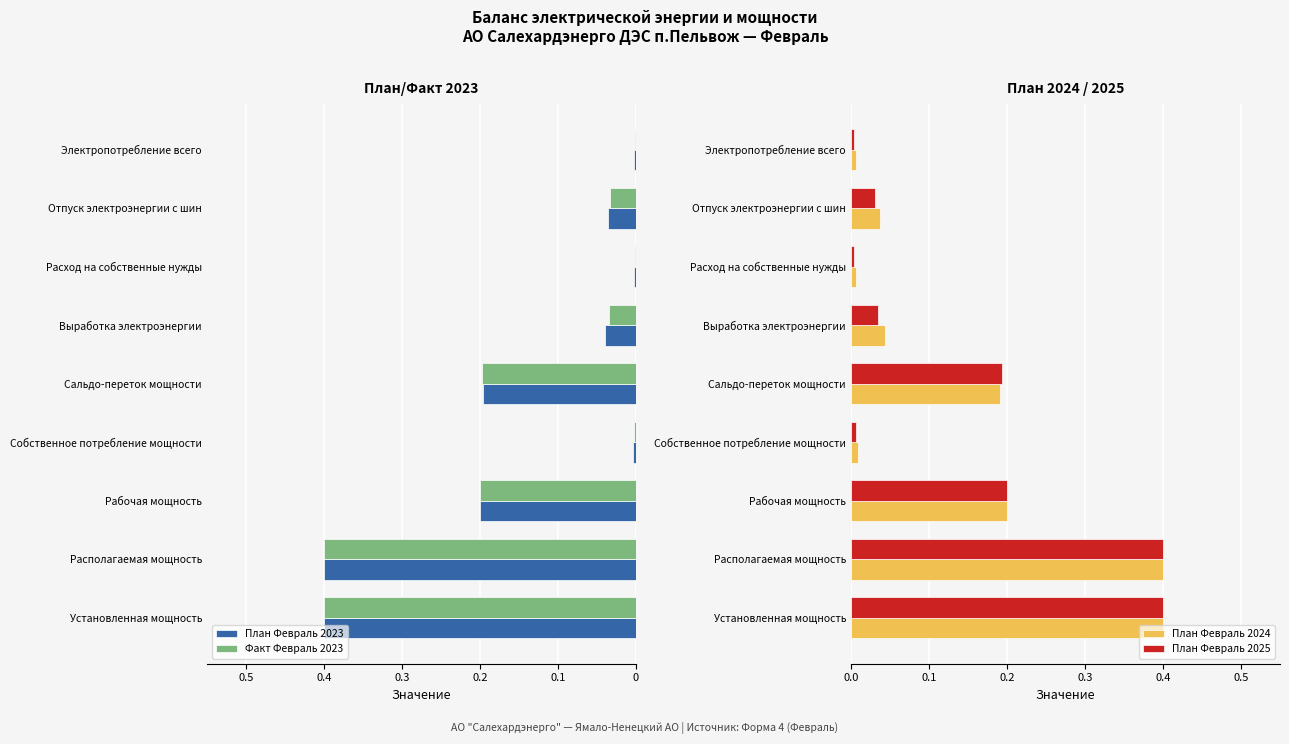

Reading left to right, extract all data points from this chart.

План Февраль 2023: -0.4	-0.4	-0.2	-0.0	-0.2	-0.0	-0.0	-0.0	-0.0
Факт Февраль 2023: -0.4	-0.4	-0.2	-0.0	-0.2	-0.0	-0.0	-0.0	-0.0
План Февраль 2024: 0.4	0.4	0.2	0.0	0.2	0.0	0.0	0.0	0.0
План Февраль 2025: 0.4	0.4	0.2	0.0	0.2	0.0	0.0	0.0	0.0